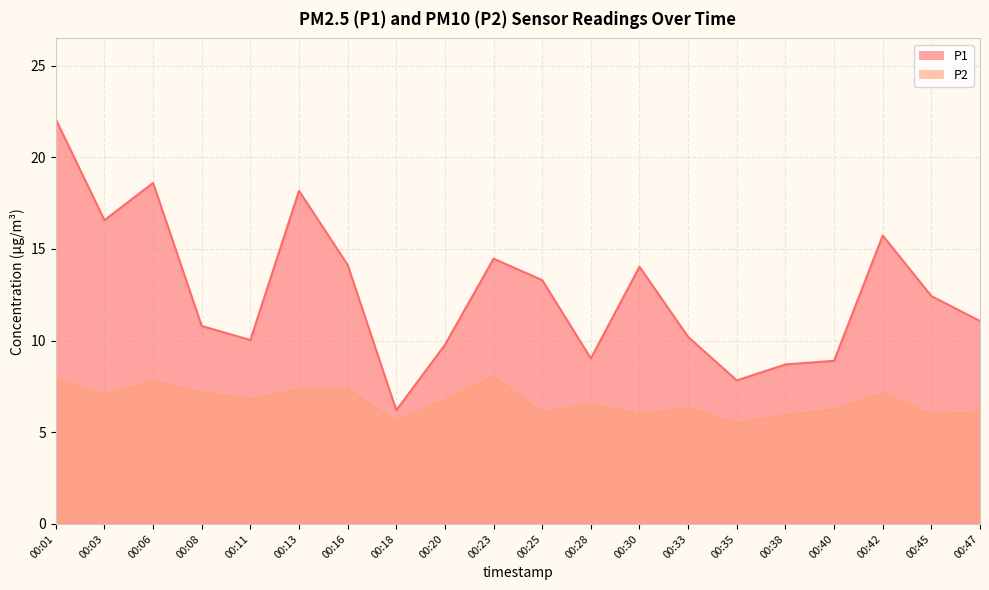

At which category does P2 reach its first local valley?

00:03